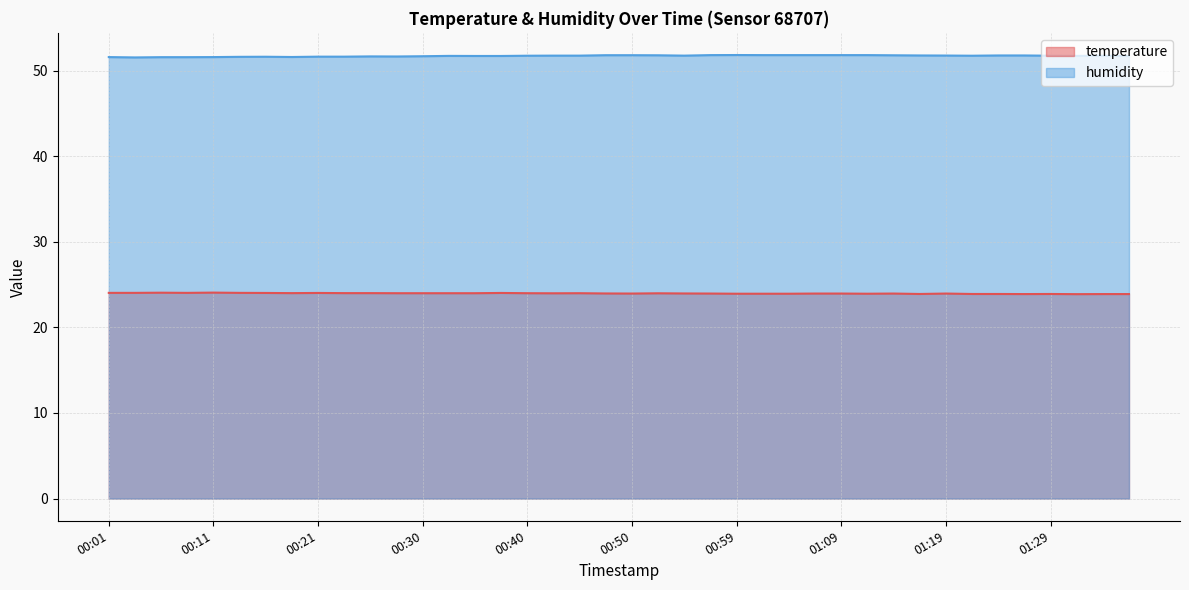

What is the label of the 33rd point from the left?

01:19